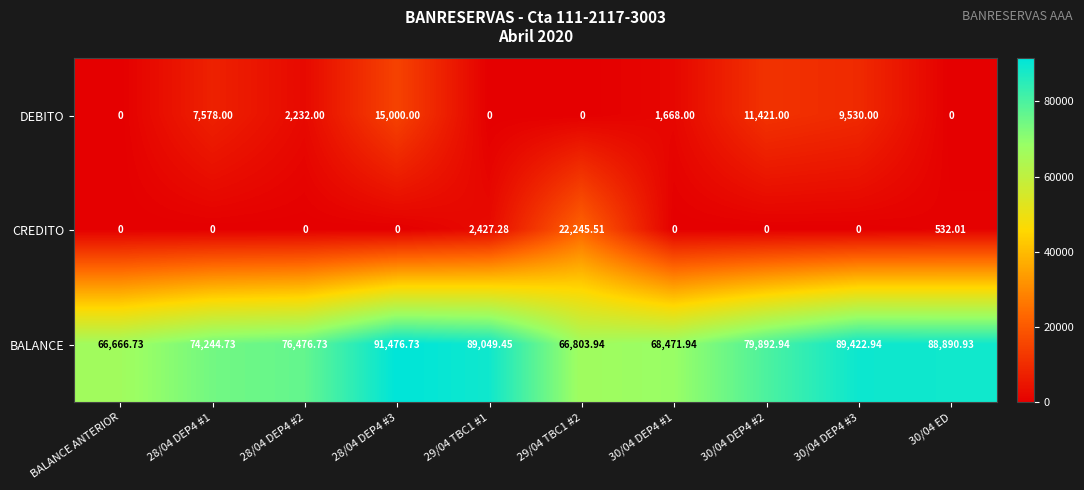

At 29/04 TBC1 #1, list the series in order from smallest to largest.

DEBITO, CREDITO, BALANCE